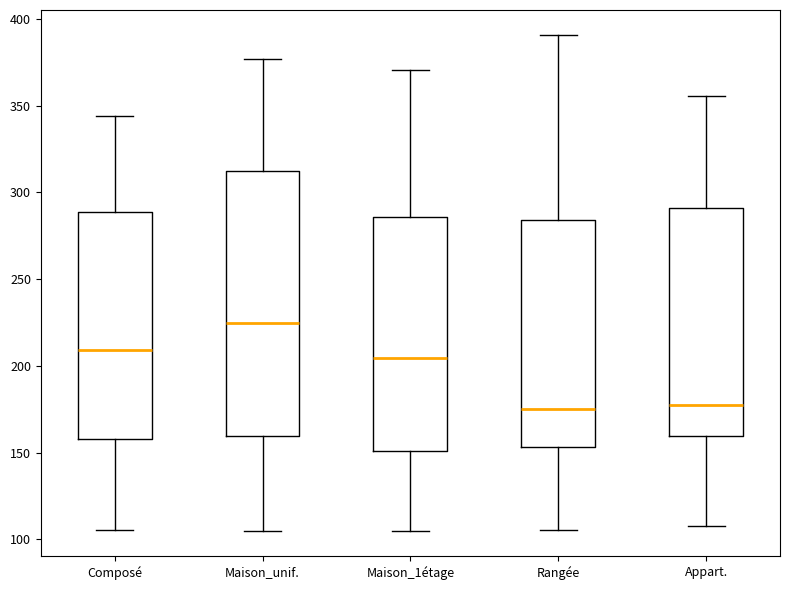

Comparing the boxes themselves (not the whiskers), which one is the tallest?

Maison_unif.